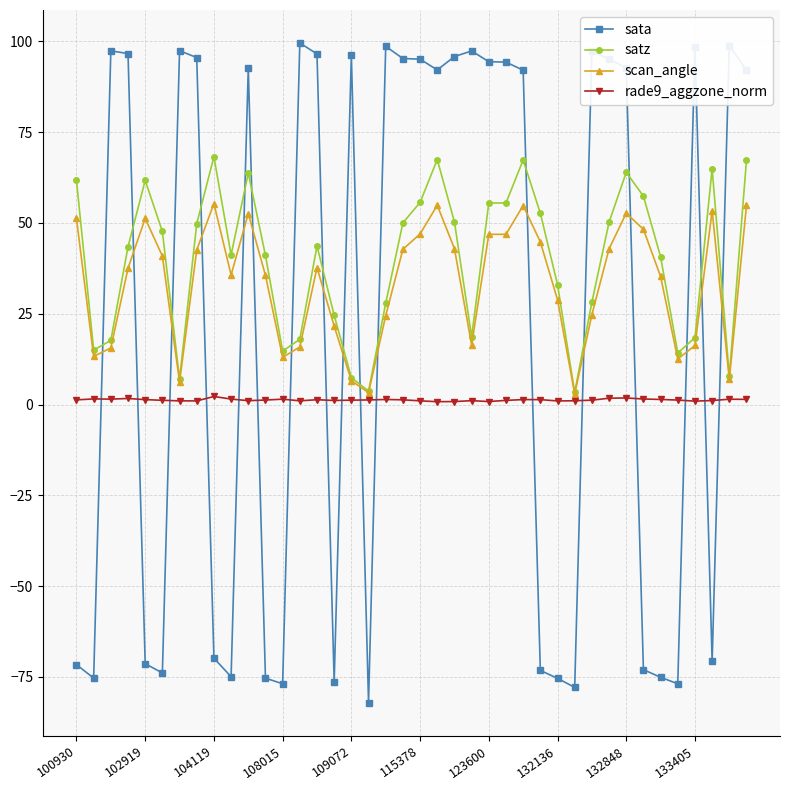

How many times do satz and sata cross each other?

17